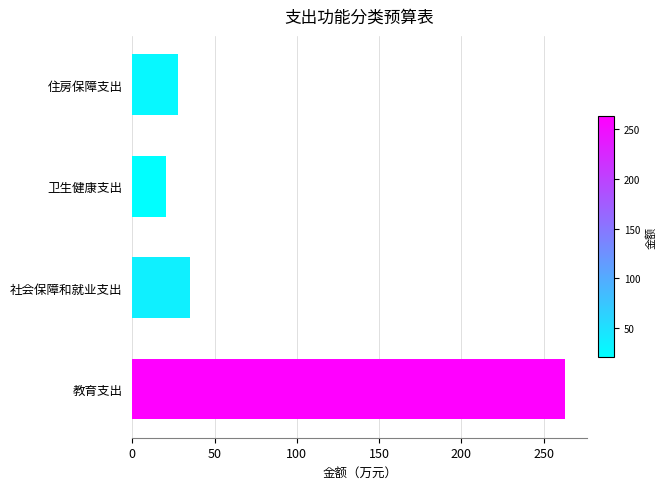

How many data points are above 35?

2